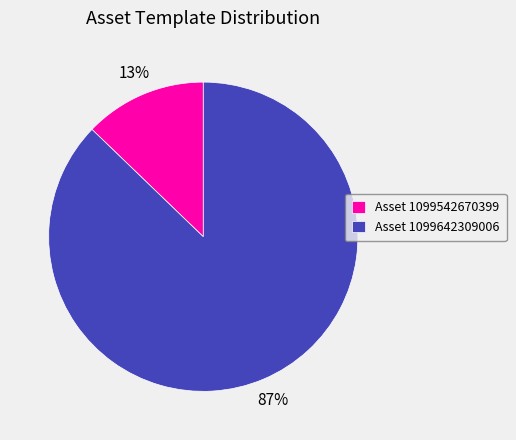

Which category has the biggest portion of the pie?

Asset 1099642309006